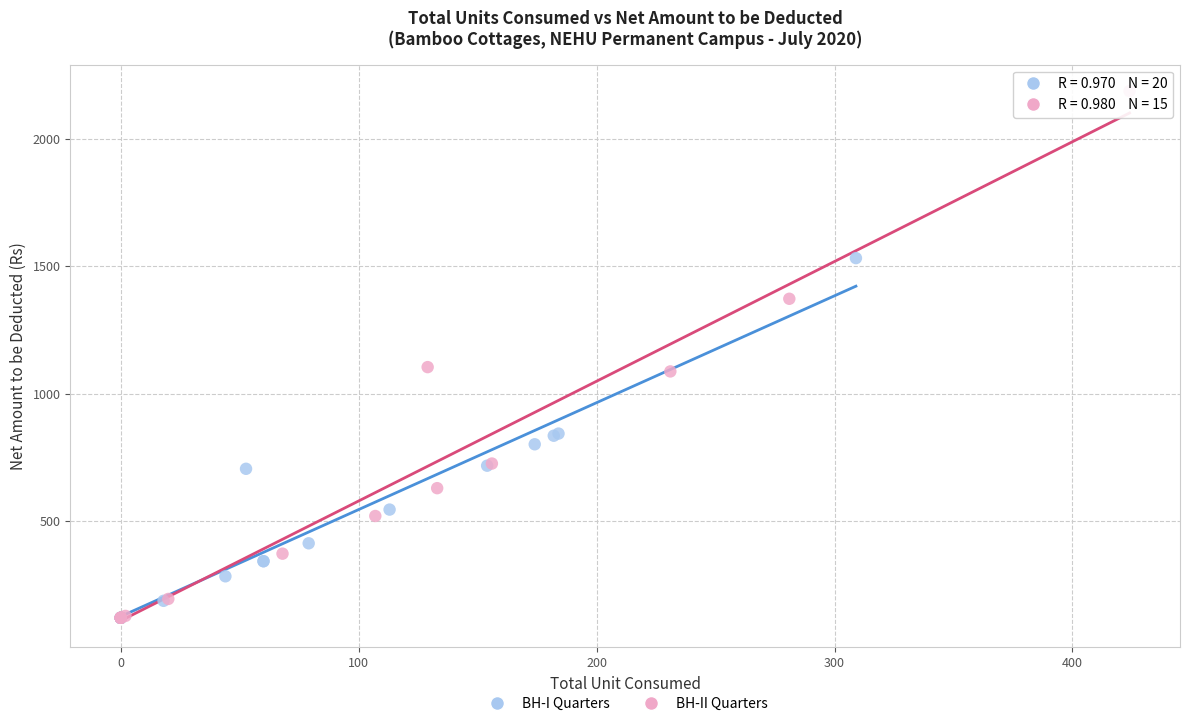

Which series has the widest spread of Y values?

BH-II Quarters